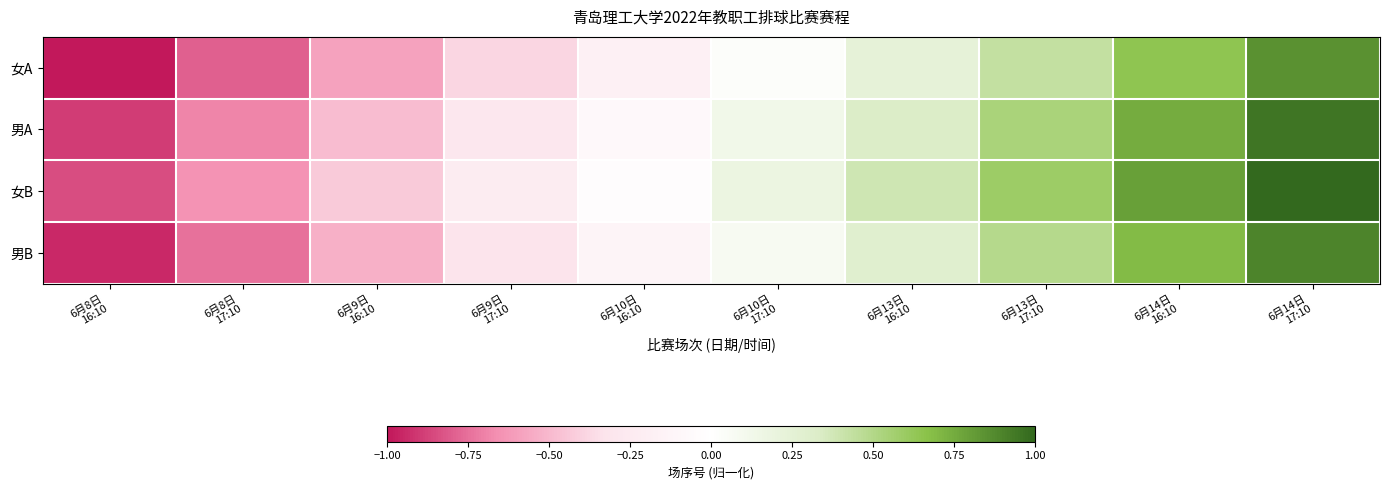

At how many categories does at least one series exceed 0?

5